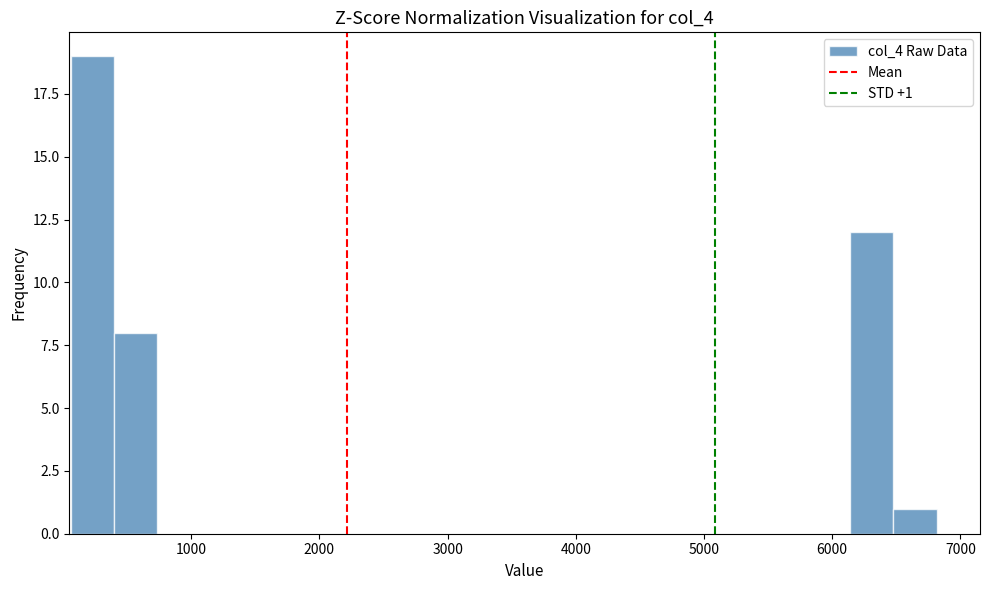

Around what value on the x-axis is the tallest bar? Give the approximate position of its centre, as read against the axis.

200